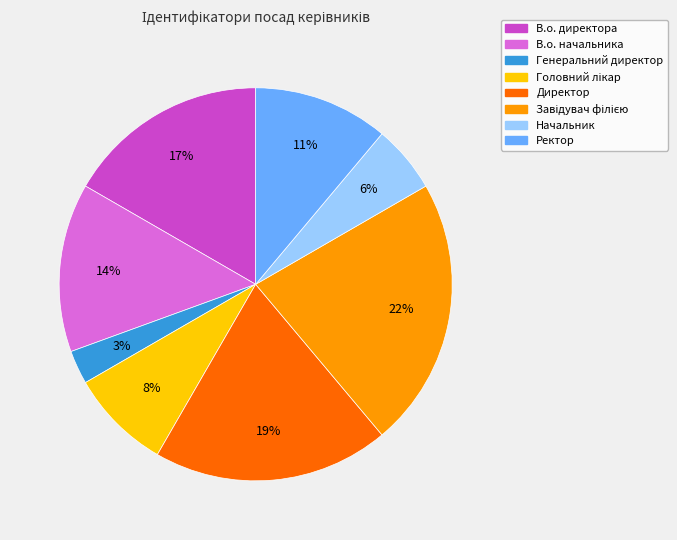

How many segments does this pie chart have?

8